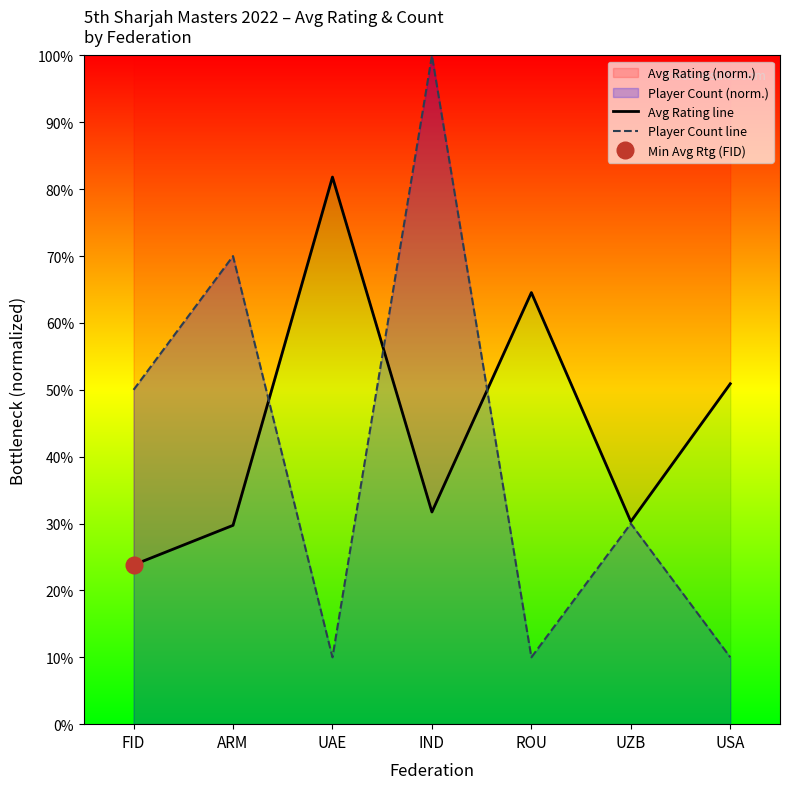

What is the total value across all series at UAE?

91.8